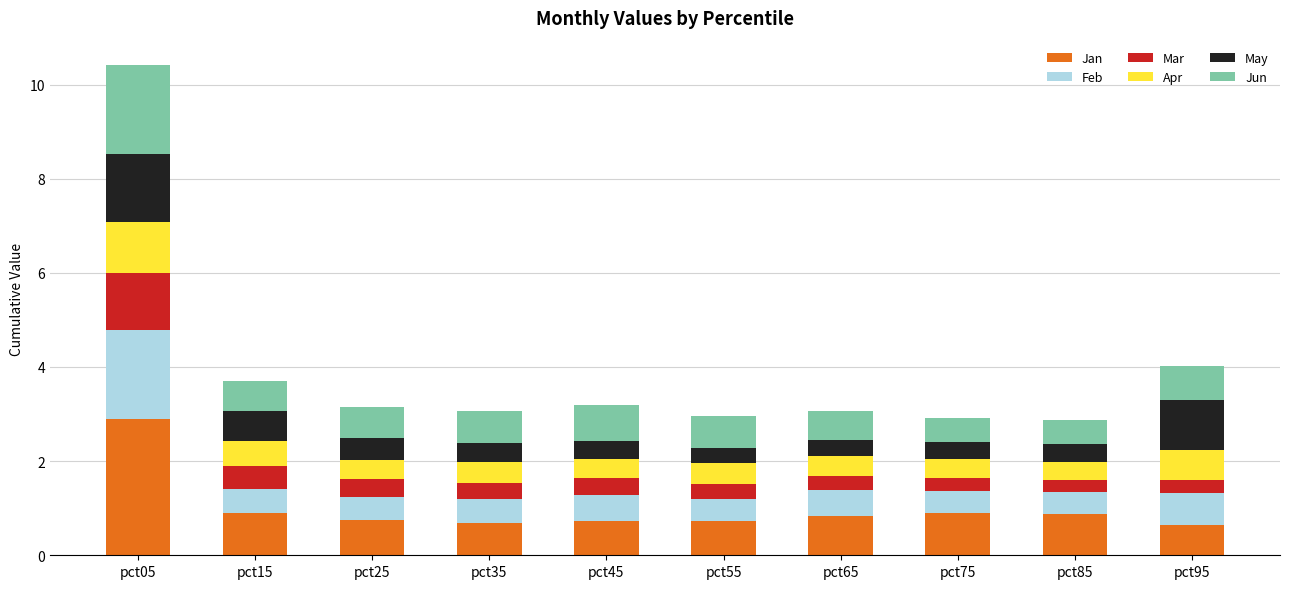

How many bars are there in total?

10